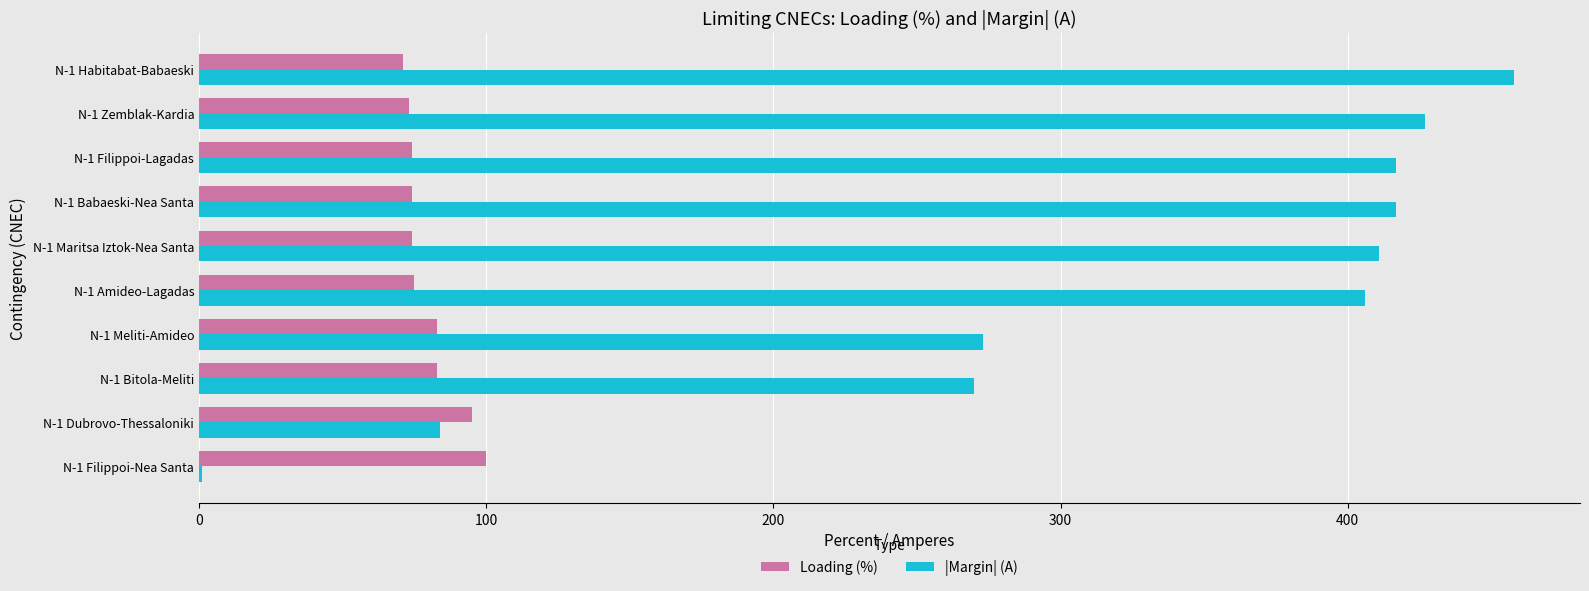

Which series has the largest total across all categories?

|Margin| (A)